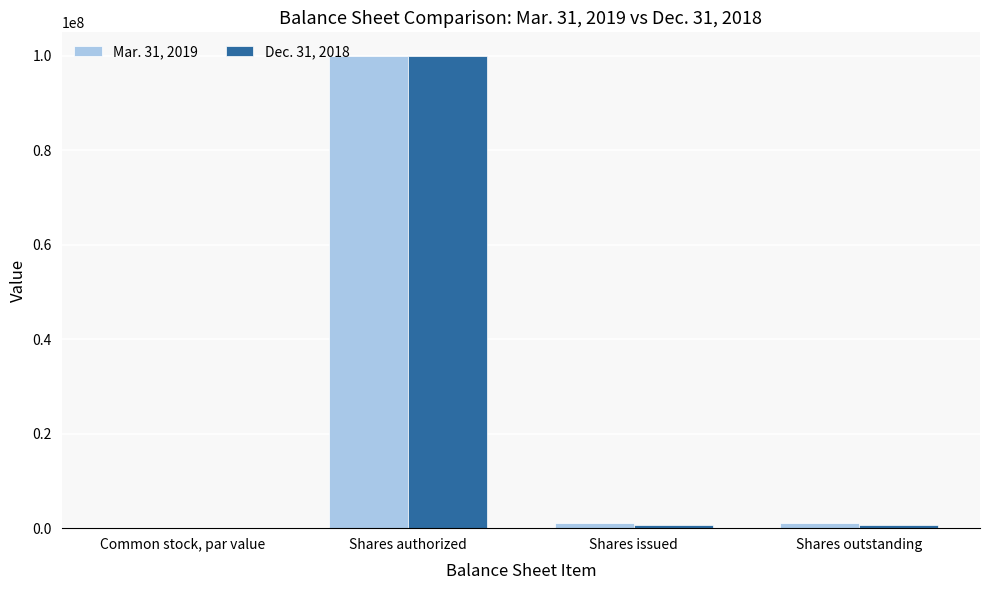

At which category is the sum across all series the highest?

Shares authorized